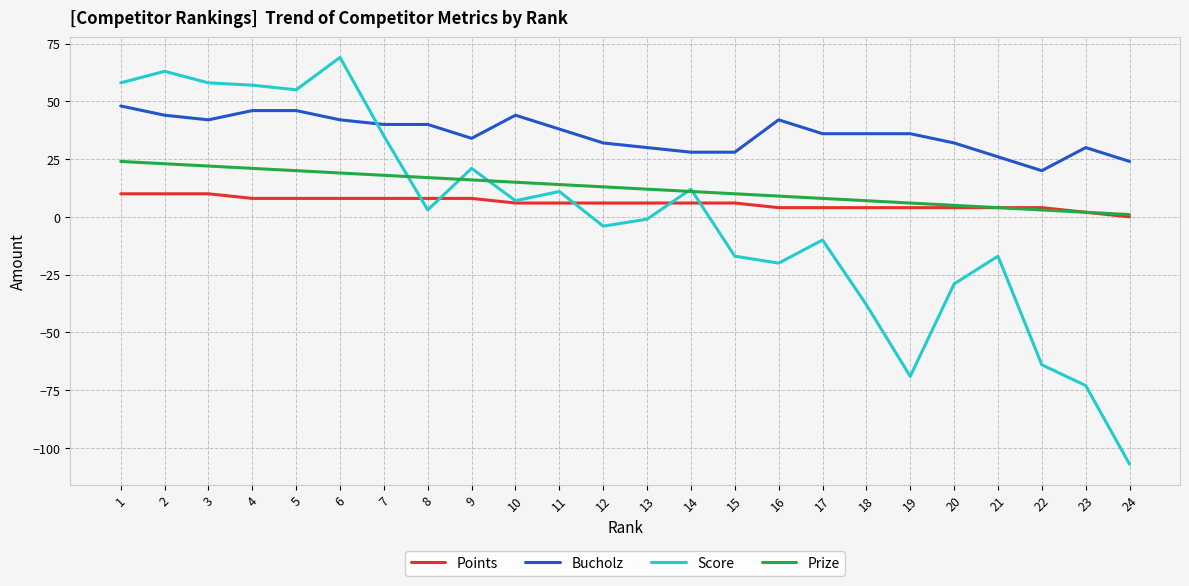

True or false: Points and Bucholz cross at least once.

False